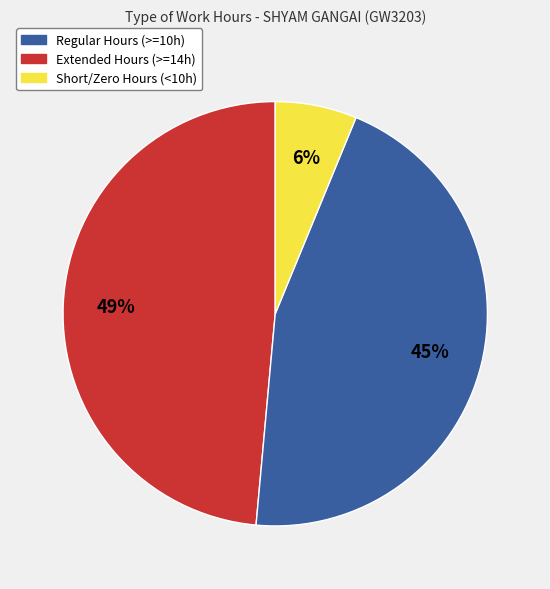

To the nearest percent, what is the average slice percentage?

33%